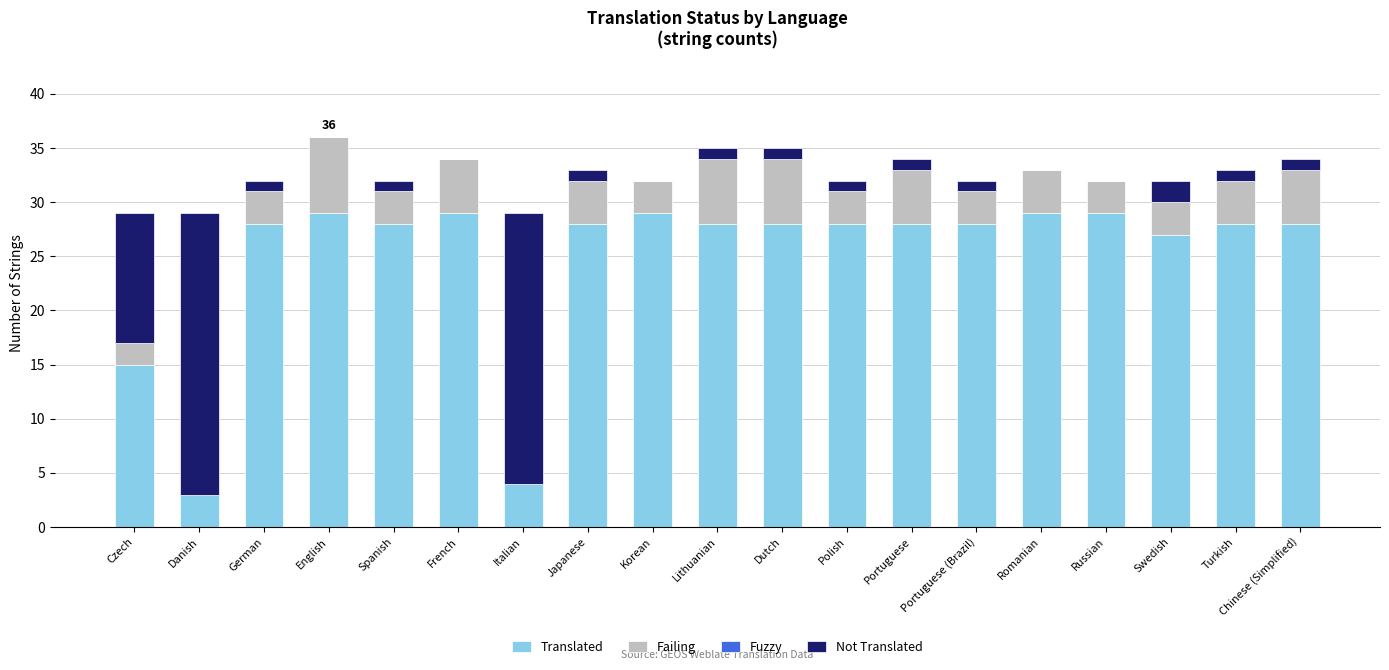

Read the Translated value at Japanese, to the nearest 10.

30